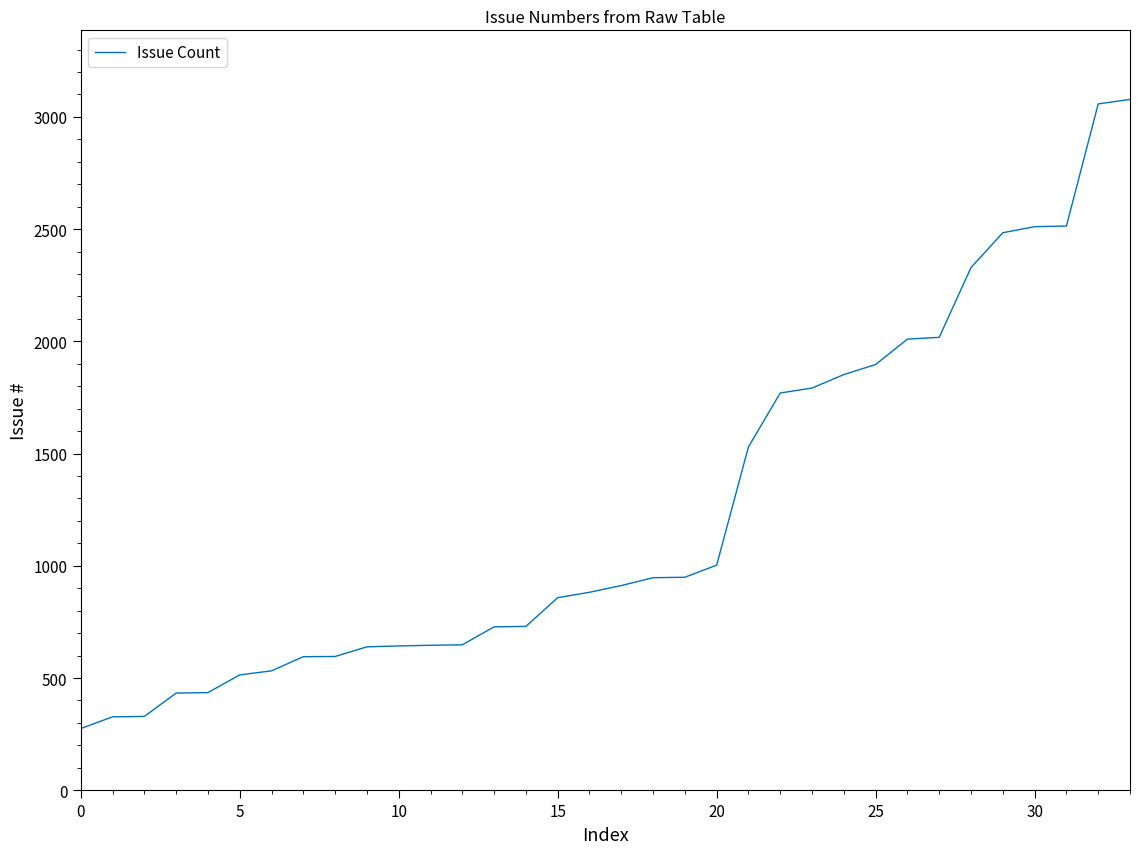

What is the smallest value displayed?

275